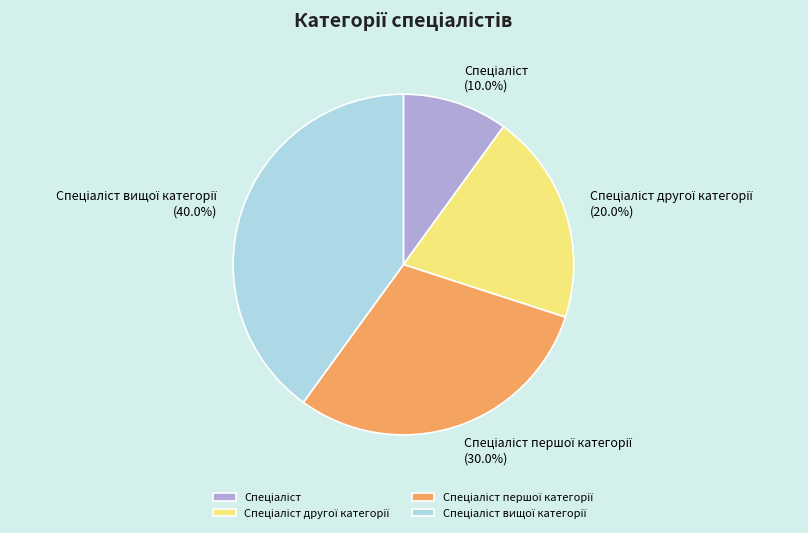

Is there a majority slice in this chart?

No